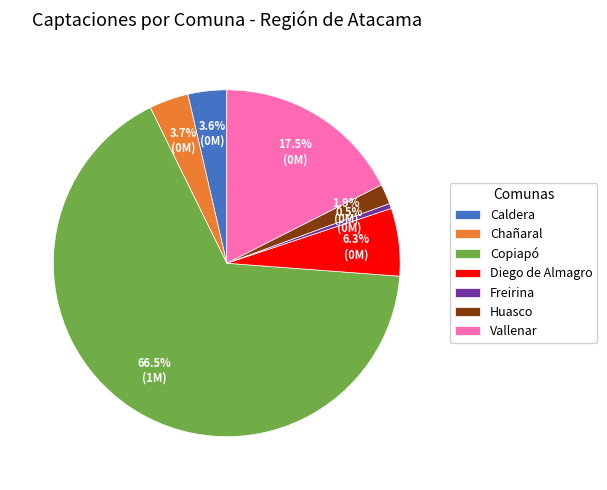

To the nearest percent, what is the combined percentage of Huasco and Freirina?

2%